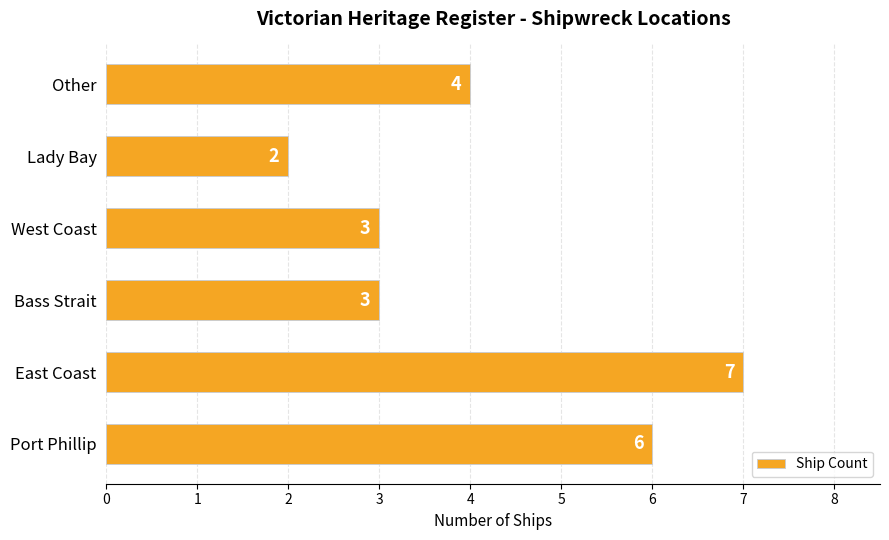

Reading bottom to top, transcribe all the data shown in this chart.

Port Phillip=6	East Coast=7	Bass Strait=3	West Coast=3	Lady Bay=2	Other=4